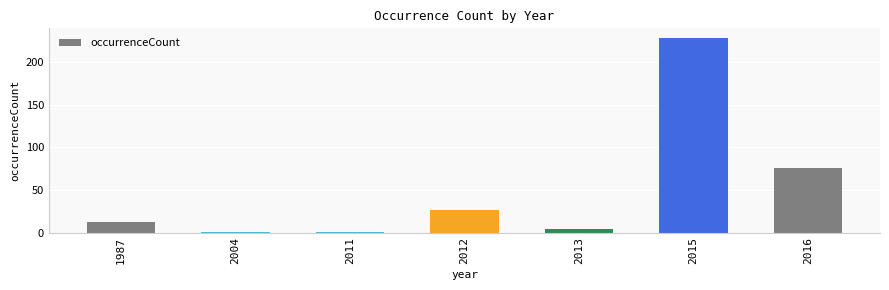

How many distinct data groups are displayed?

1